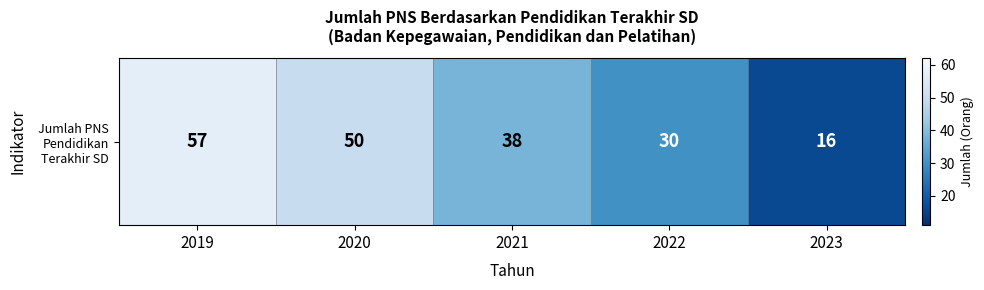

How many data points does each series have?

5